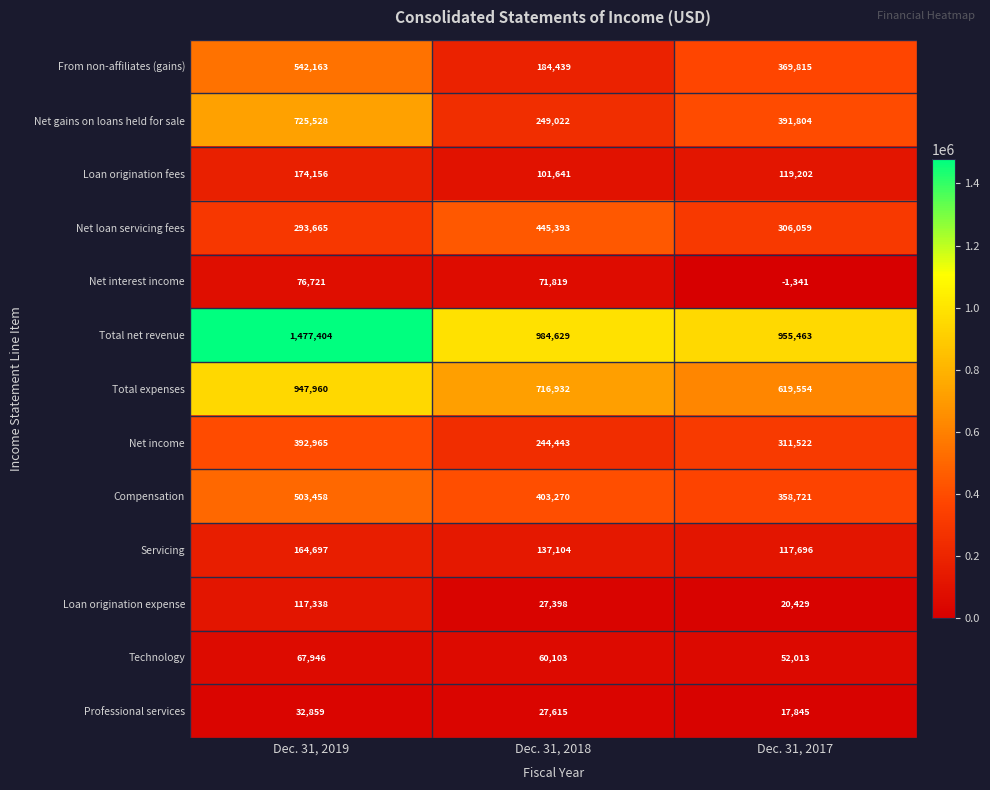

Count the From non-affiliates (gains) values in the range 184439 to 542163.

3